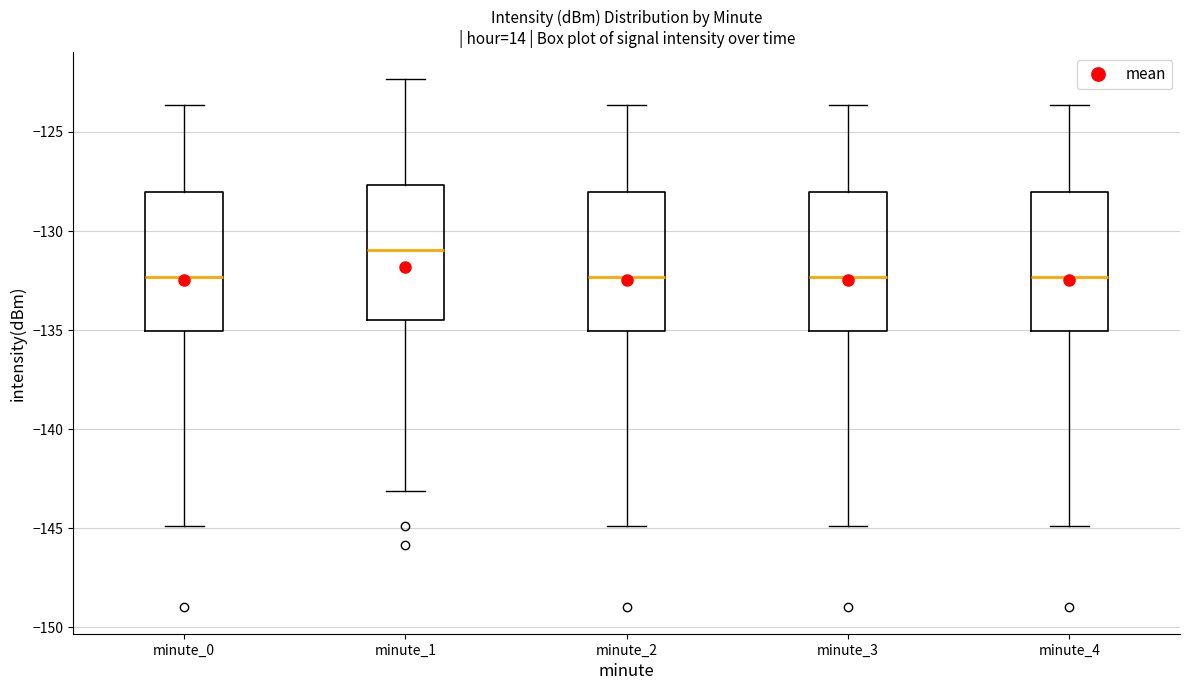

Reading left to right, transcribe this box plot: for each box, give where its median line is, the range the box spans, and where its two whiskers end, as read against the y-axis. The values are not printed on the chart, so give them approximately, as read against the axis.

minute_0: median -132.5, box -135.0 to -128.0, whiskers -145.0 to -123.5
minute_1: median -131.0, box -134.5 to -127.5, whiskers -143.0 to -122.5
minute_2: median -132.5, box -135.0 to -128.0, whiskers -145.0 to -123.5
minute_3: median -132.5, box -135.0 to -128.0, whiskers -145.0 to -123.5
minute_4: median -132.5, box -135.0 to -128.0, whiskers -145.0 to -123.5